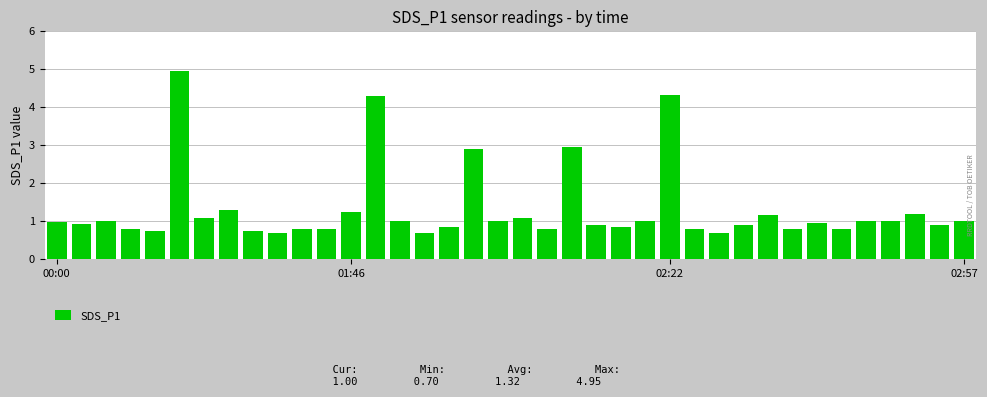

What is the difference between the second highest and second lowest values?

3.6